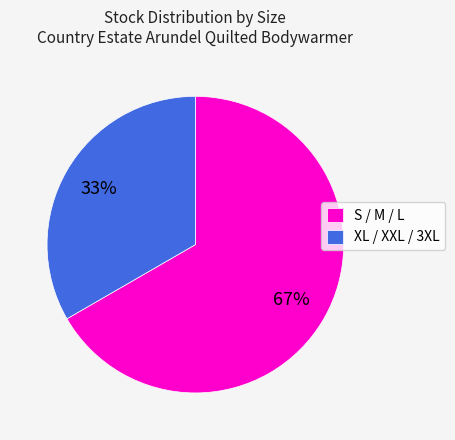

Approximately how many times larger is the value at XL / XXL / 3XL compared to S / M / L?

0.5